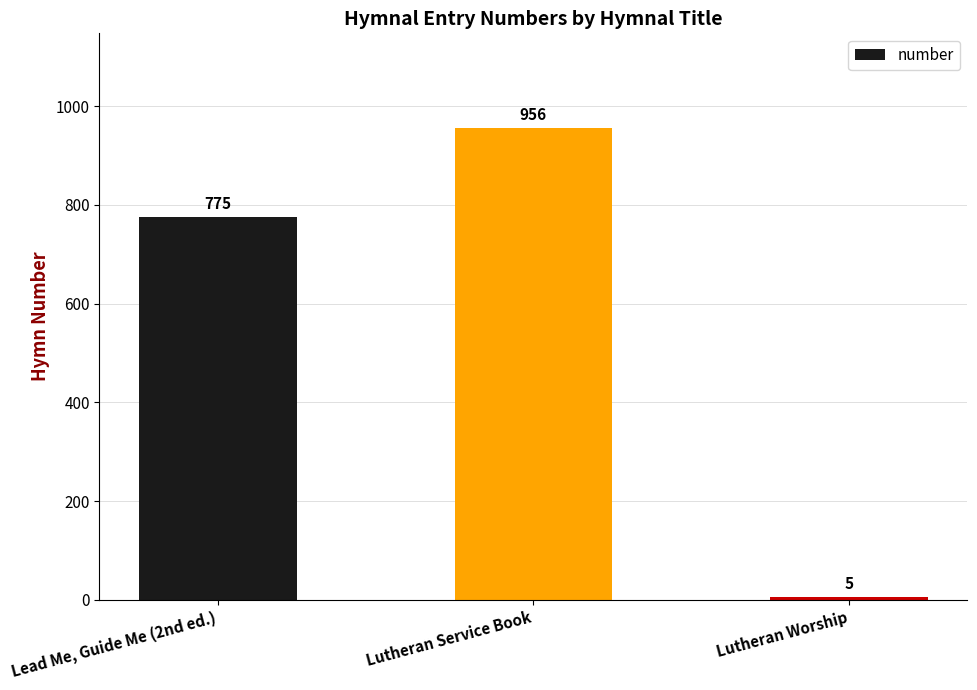

How many values are between 5 and 956?

3